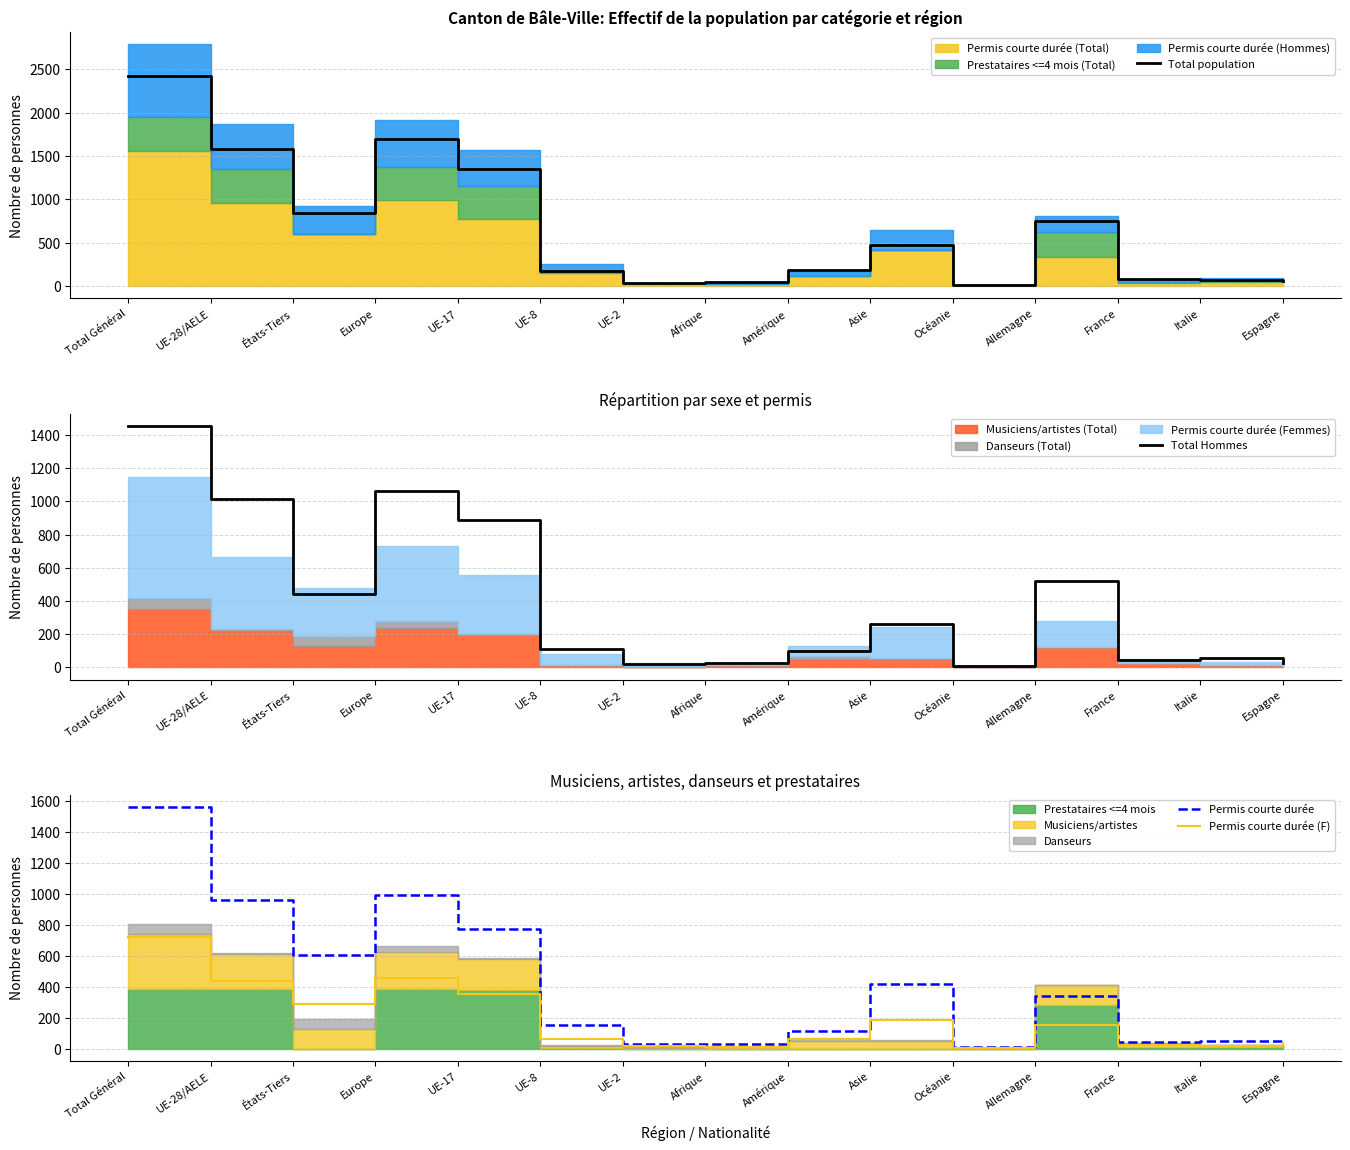

What is the difference between the maximum and minimum values in the Total Hommes series?

1448